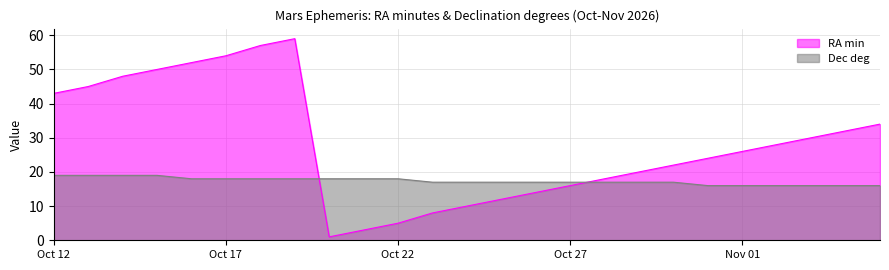

True or false: Dec deg has more than 1 interior local peaks.

False